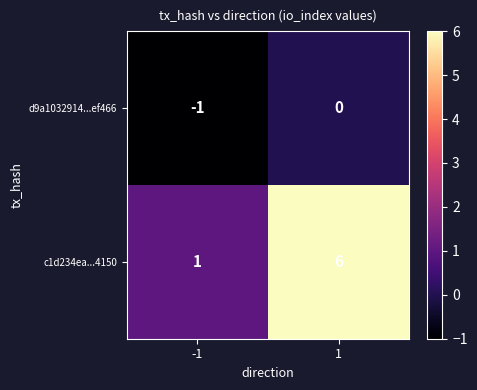

What is the difference between the maximum and minimum values in the c1d234ea...4150 series?

5